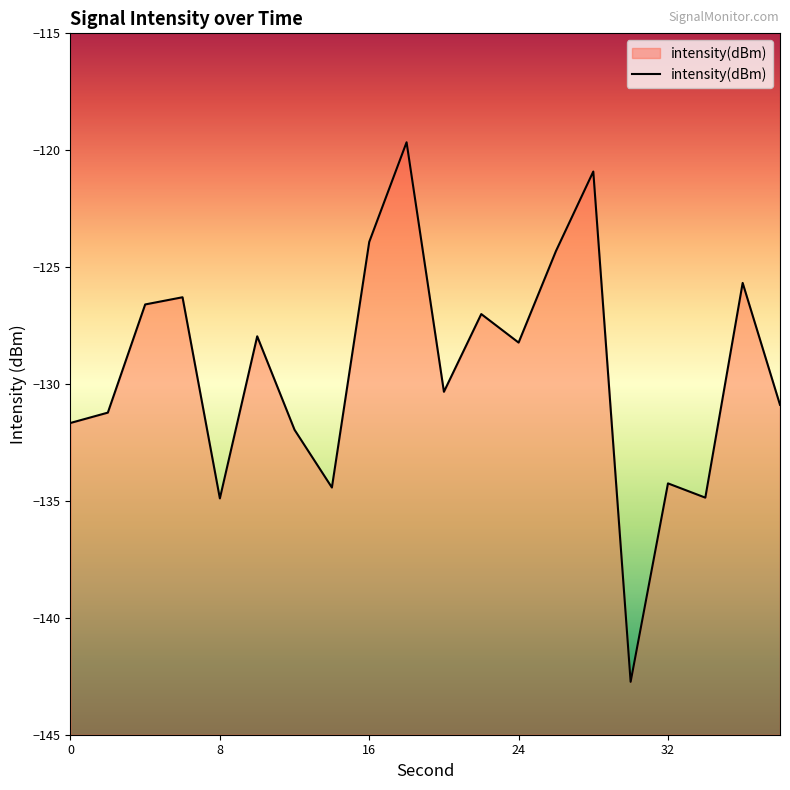

What is the maximum value shown in the chart?

-119.7